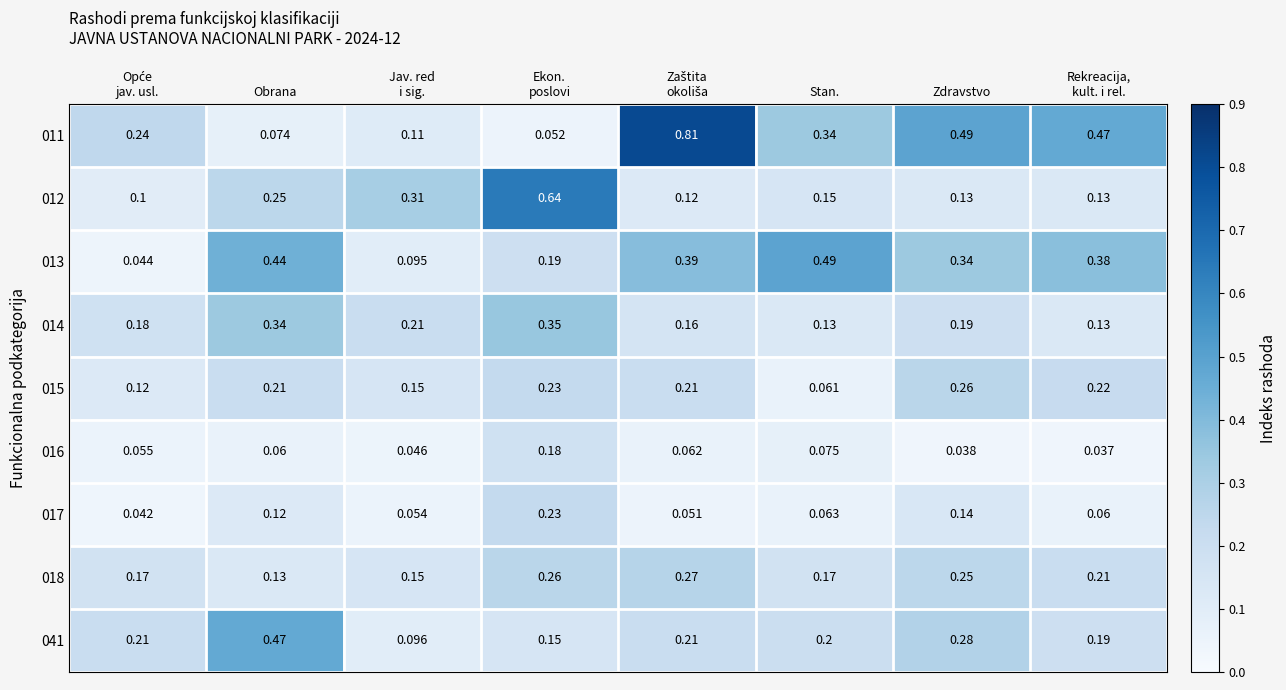

Where is 015 nearest to the value 0?

Stan.